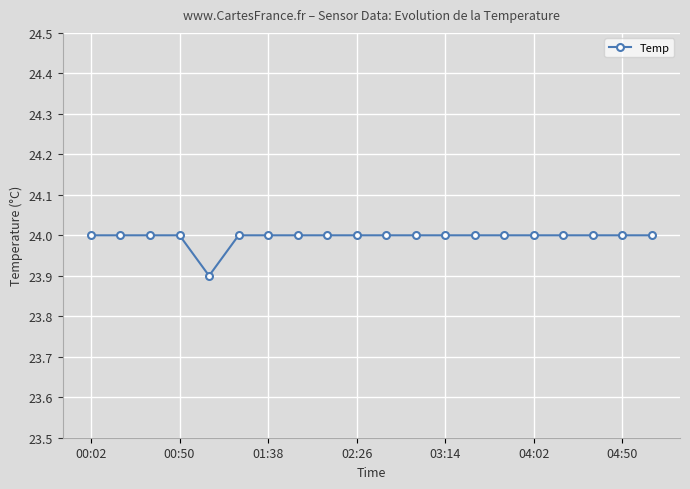

What is the sum of all values?

479.9